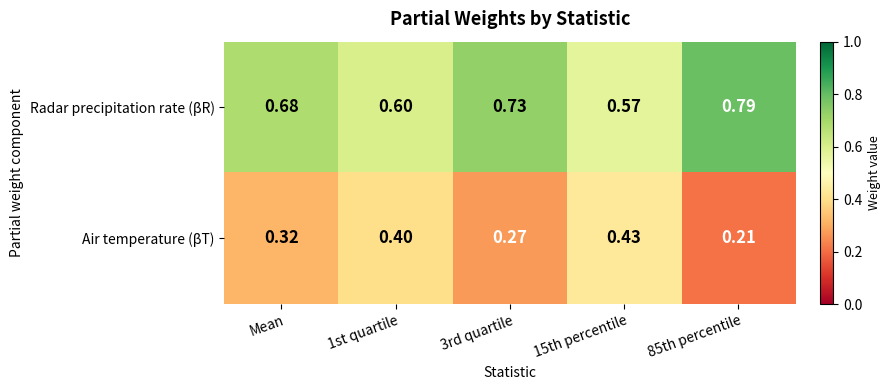

Is the value of Air temperature (βT) at 1st quartile greater than the value of Radar precipitation rate (βR) at Mean?

No